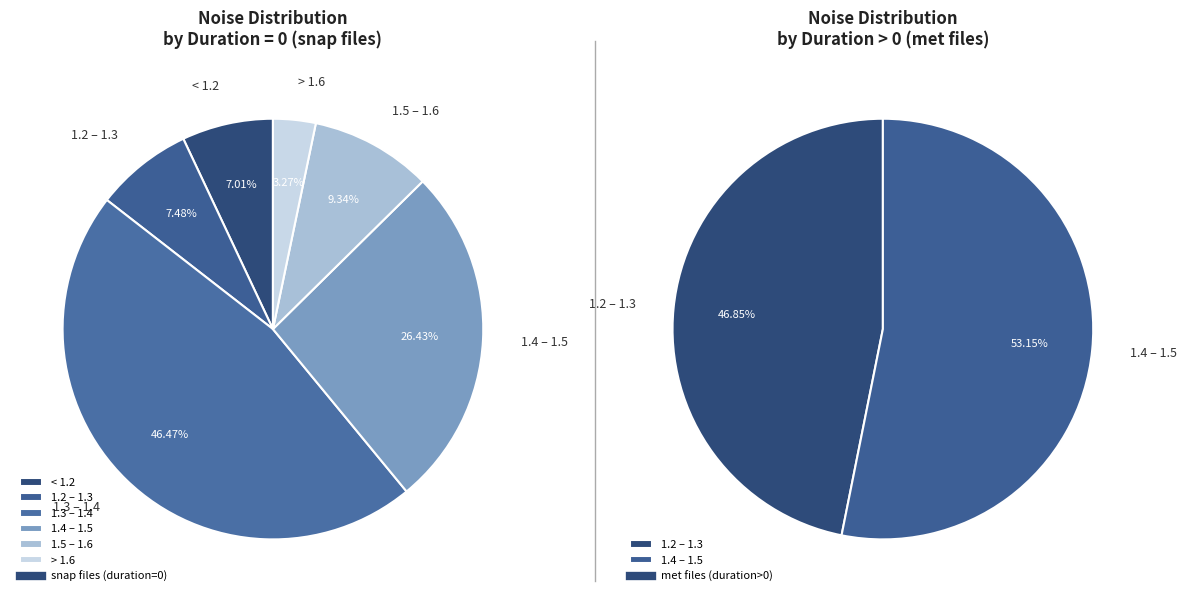

Is there any slice that represents more than half of the pie?

No